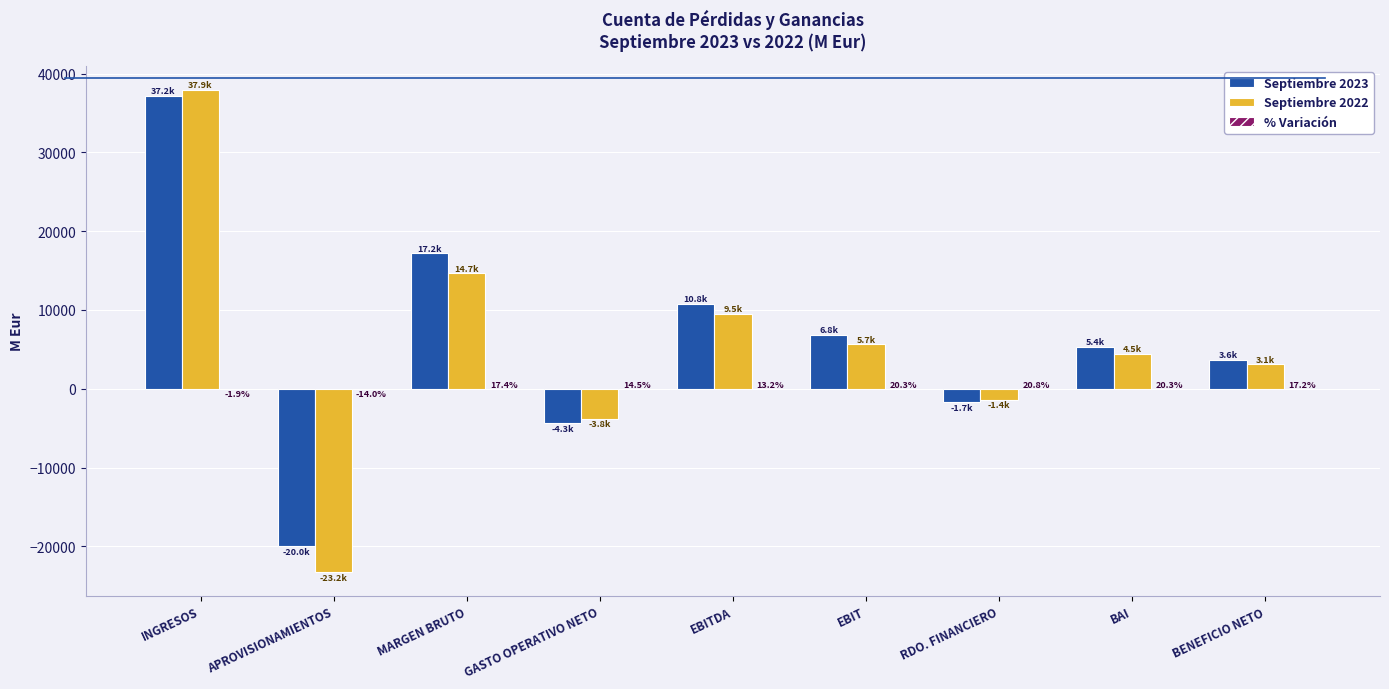

Which series has the largest range (max minus min)?

Septiembre 2022